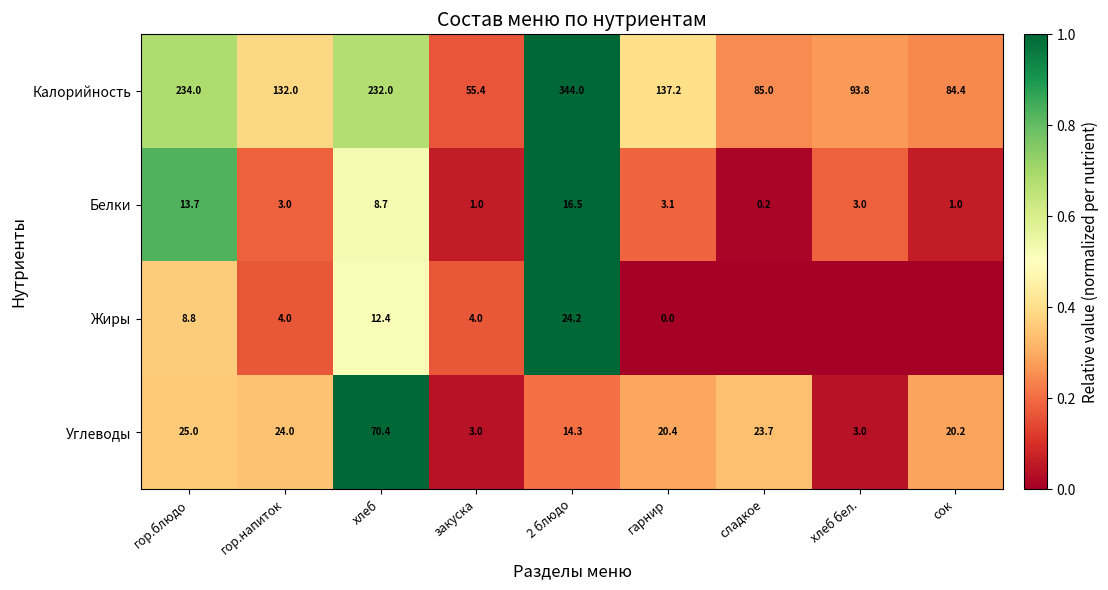

Rank the series at 2 блюдо from lowest to highest value.

Углеводы, Белки, Жиры, Калорийность